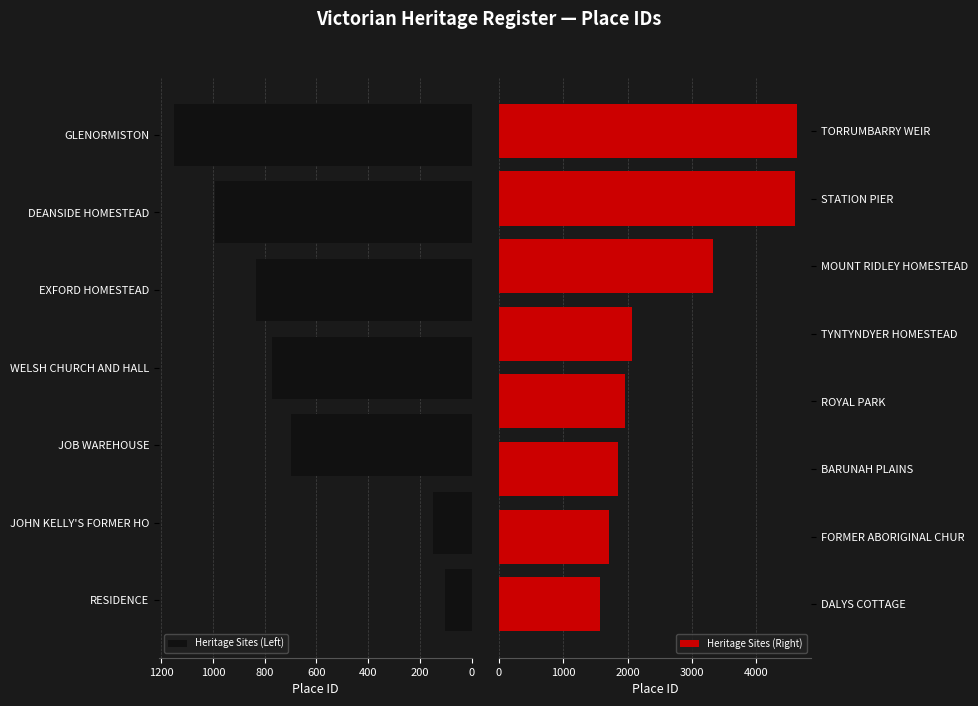

How many values are below 1572?

7